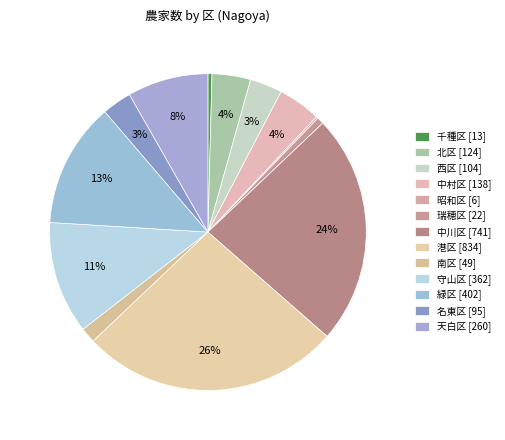

To the nearest percent, what percentage of the pie is 緑区?

13%